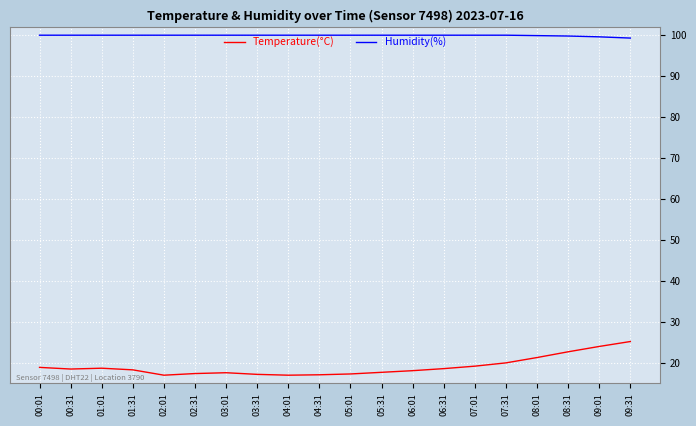

Does the chart display data point markers on the line(s)?

No